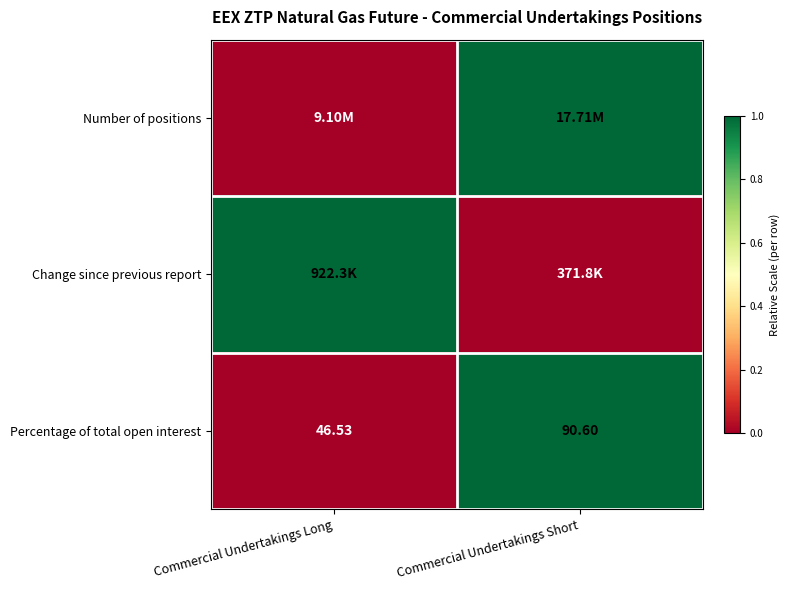

At which label does Percentage of total open interest reach its minimum?

Commercial Undertakings Long